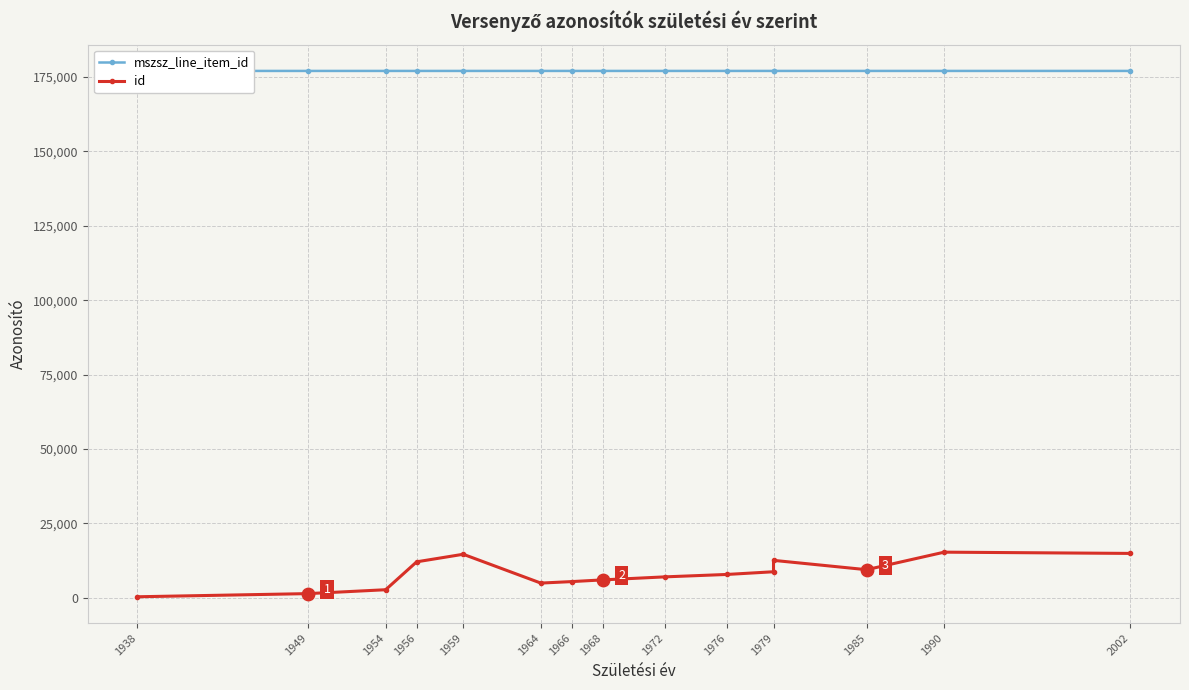

Which series contains the highest Y value?

mszsz_line_item_id